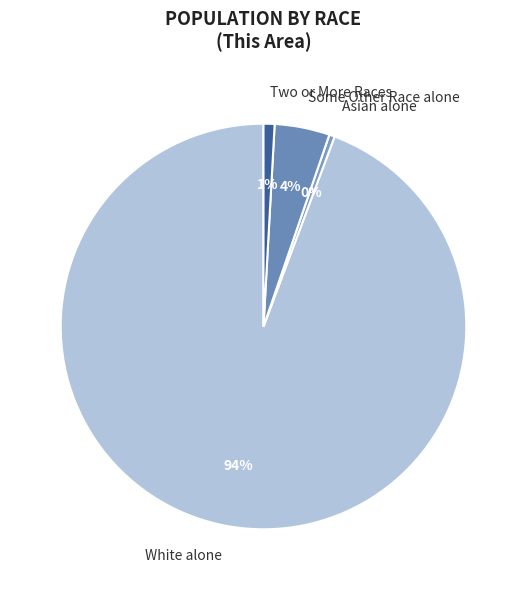

Does White alone account for over 50% of the chart?

Yes